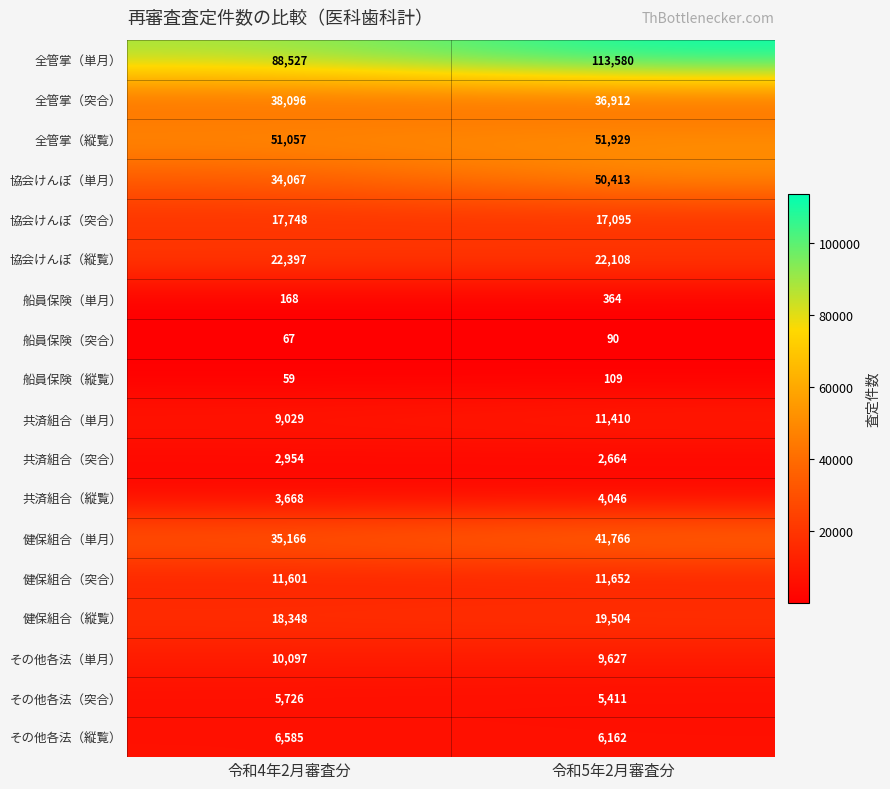

What is the sum of all その他各法（単月） values?

19724